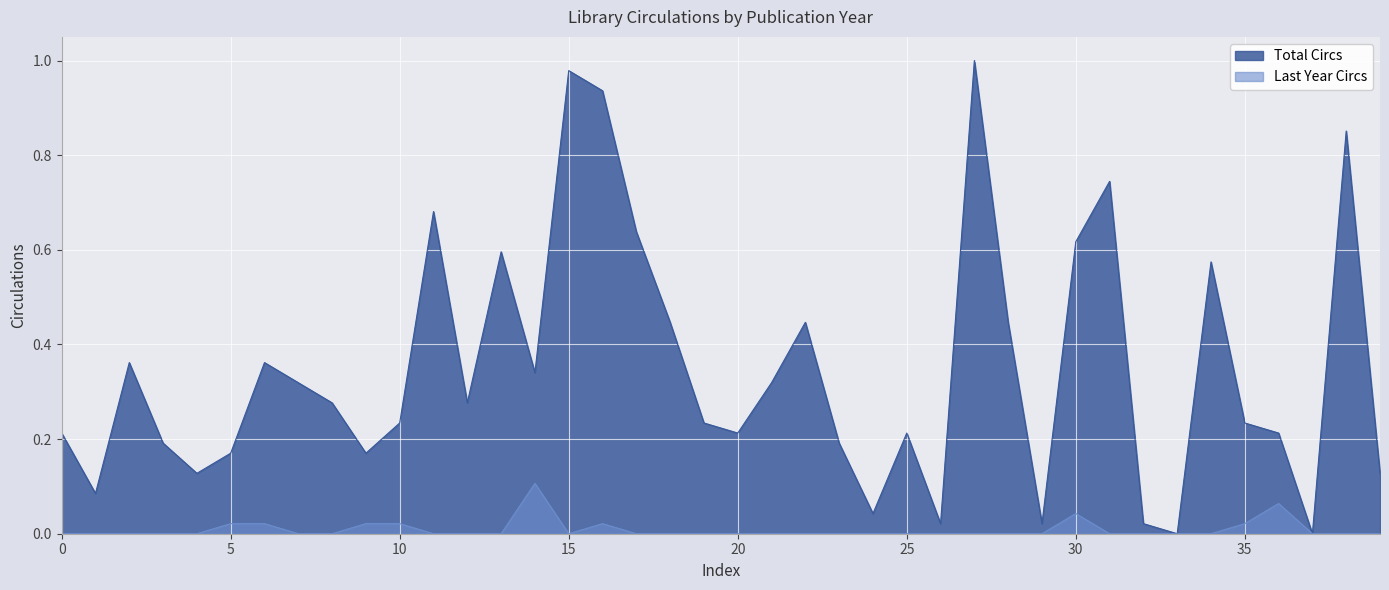

True or false: Total Circs has a value of 0.4 at 1981.

False